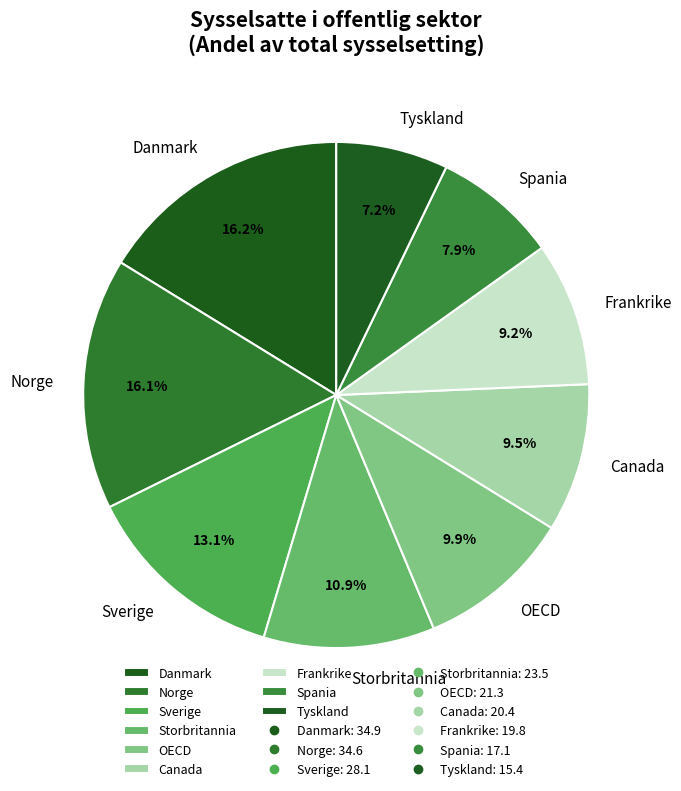

What is the smallest slice in the pie chart?

Tyskland